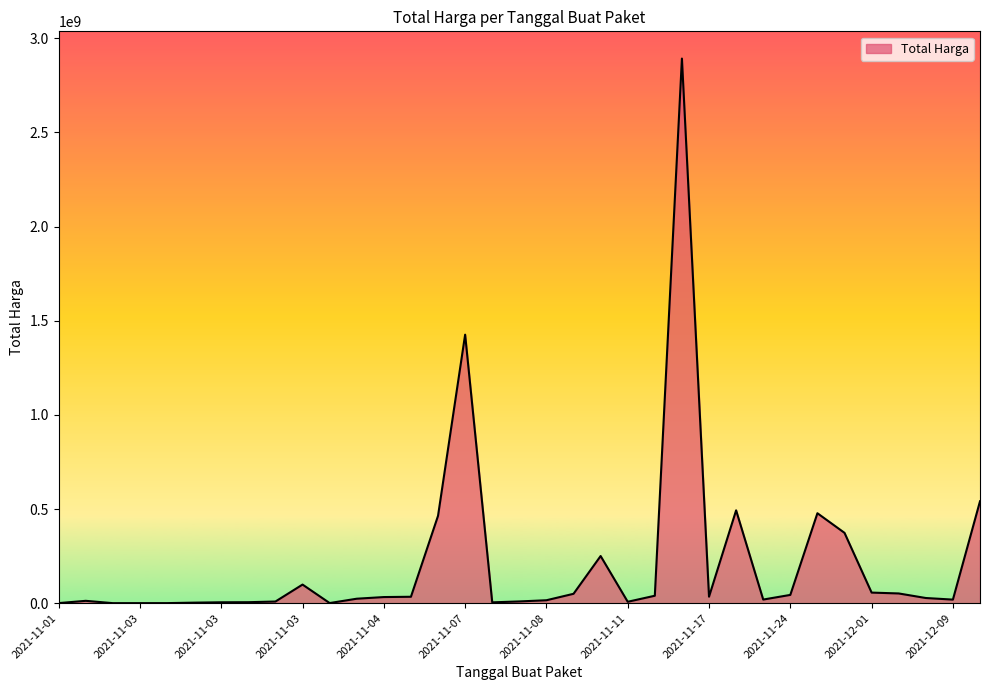

What is the greatest value displayed?

2892122000